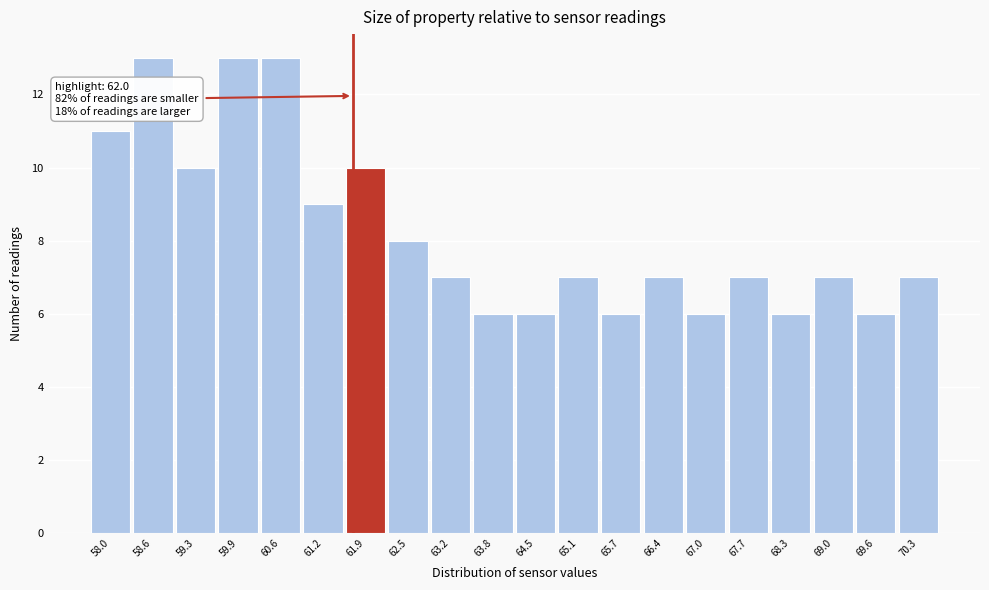

Reading left to right, transcribe all the data shown in this chart.

11	13	10	13	13	9	10	8	7	6	6	7	6	7	6	7	6	7	6	7